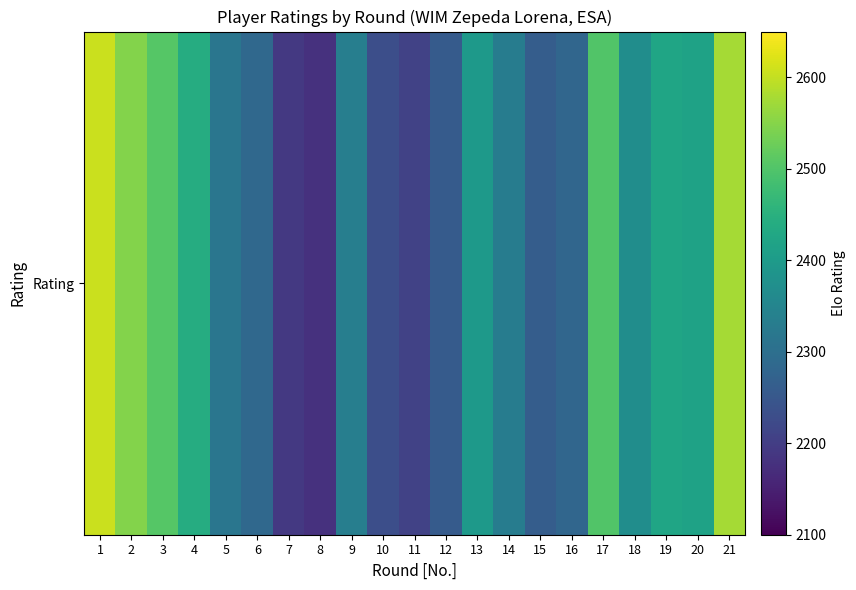

List the labels in order of value, largest first.

1, 21, 2, 3, 17, 4, 19, 20, 13, 18, 9, 14, 5, 6, 16, 15, 12, 10, 11, 7, 8